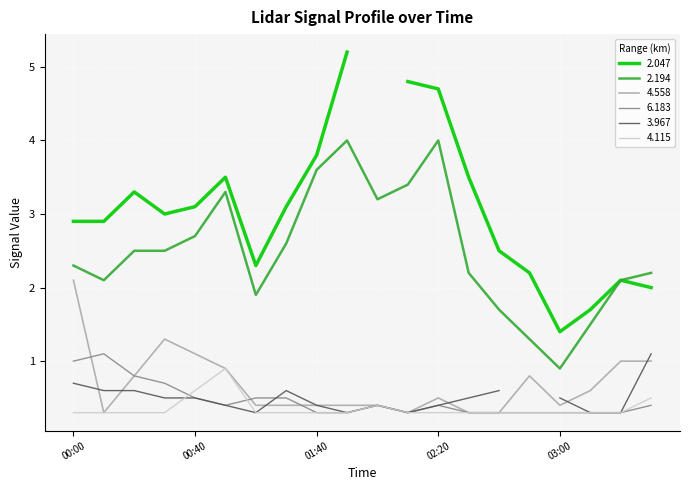

True or false: 2.194 and 4.558 cross at least once.

False